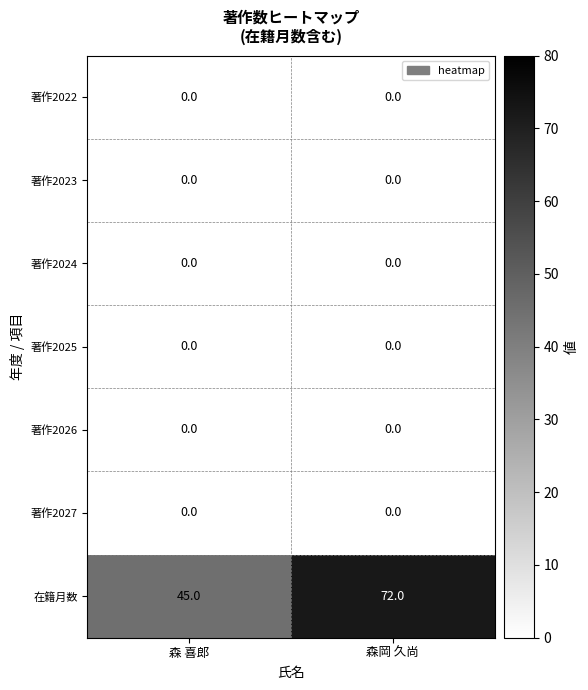

At how many categories does at least one series exceed 44?

2